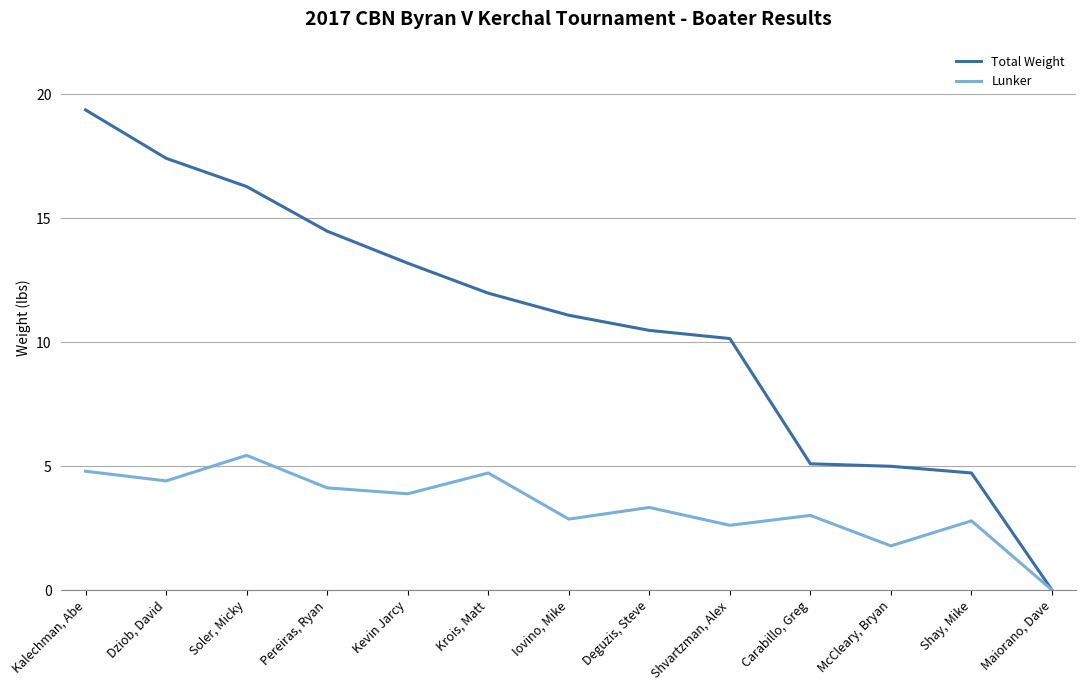

Rank the series by their maximum value, from highest to lowest.

Total Weight, Lunker